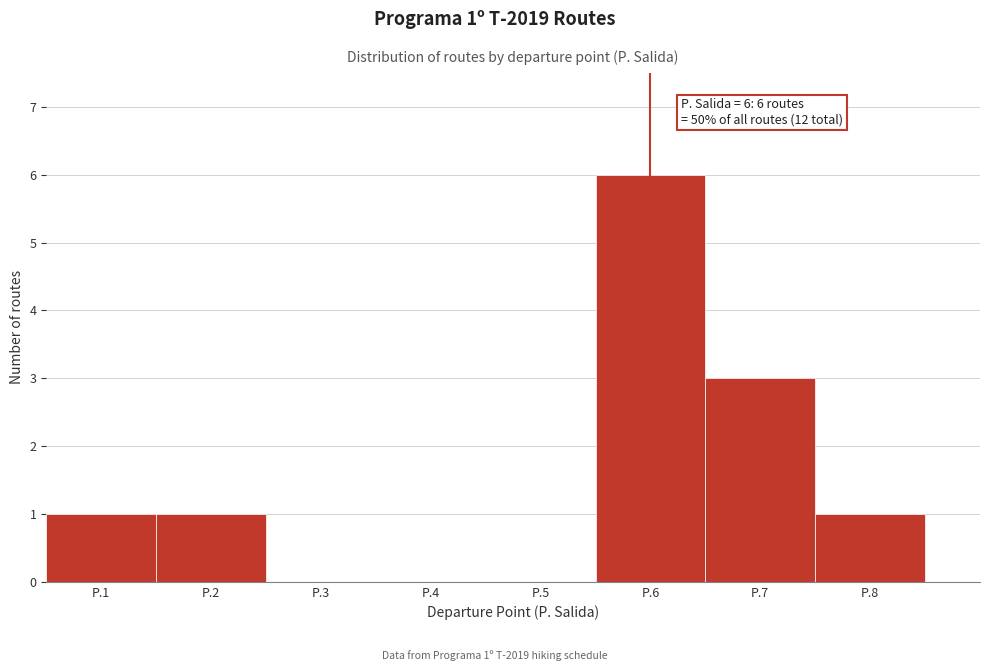

Reading left to right, transcribe all the data shown in this chart.

P.1=1	P.2=1	P.3=0	P.4=0	P.5=0	P.6=6	P.7=3	P.8=1